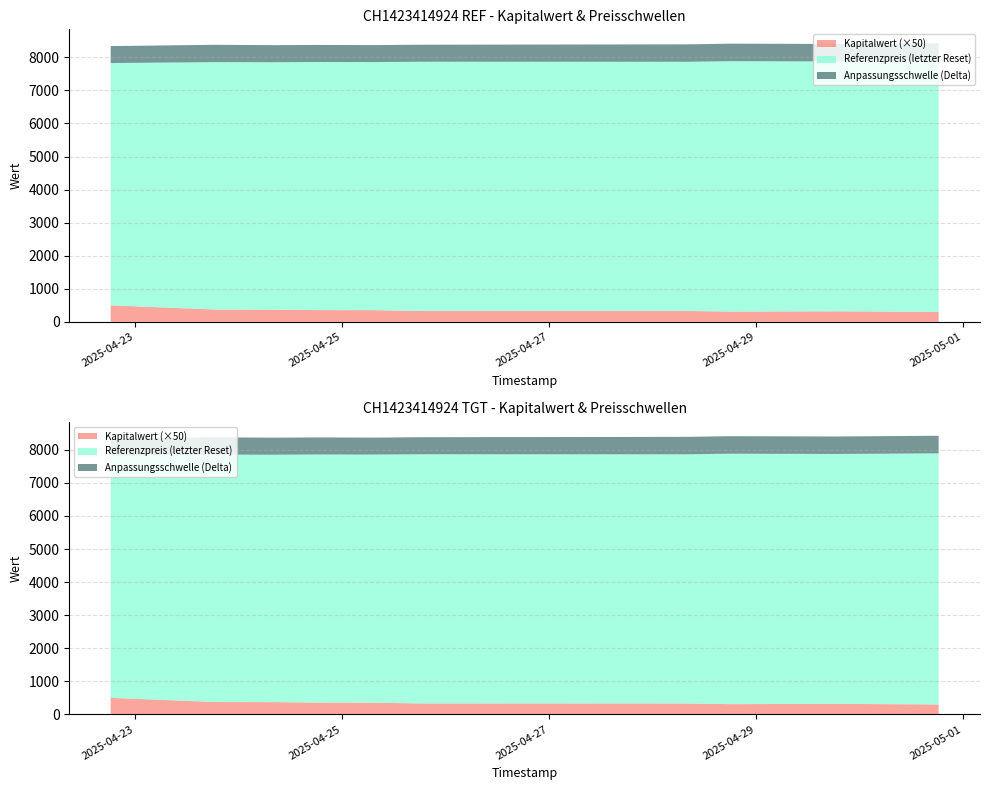

Reading left to right, extract all data points from this chart.

Kapitalwert: 2025-04-22 18:14:33=10.0	2025-04-23 18:28:37=7.5	2025-04-24 08:08:08=7.4	2025-04-24 18:21:04=7.1	2025-04-25 07:20:06=7.1	2025-04-25 18:21:12=6.6	2025-04-28 07:47:36=6.6	2025-04-28 18:14:35=6.2	2025-04-29 18:14:15=6.4	2025-04-30 18:16:40=6.0
Anpassungsschwelle: 2025-04-22 18:14:33=7839.3	2025-04-23 18:28:37=8006.1	2025-04-24 08:08:08=7997.8	2025-04-24 18:21:04=8019.7	2025-04-25 07:20:06=8016.0	2025-04-25 18:21:12=8051.8	2025-04-28 07:47:36=8063.5	2025-04-28 18:14:35=8103.6	2025-04-29 18:14:15=8084.8	2025-04-30 18:16:40=8125.4
Referenzpreis (letzter Reset): 2025-04-22 18:14:33=7326.5	2025-04-23 18:28:37=7482.4	2025-04-24 08:08:08=7482.4	2025-04-24 18:21:04=7502.8	2025-04-25 07:20:06=7502.8	2025-04-25 18:21:12=7536.3	2025-04-28 07:47:36=7536.3	2025-04-28 18:14:35=7573.8	2025-04-29 18:14:15=7555.9	2025-04-30 18:16:40=7593.9